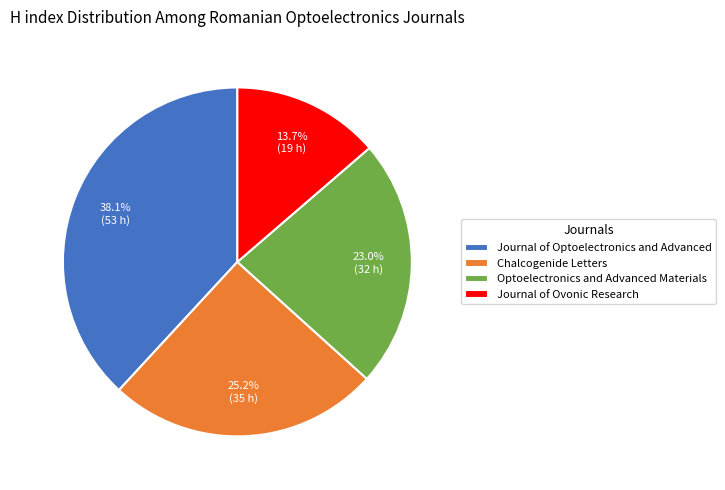

Which slice is the largest?

Journal of Optoelectronics and Advanced